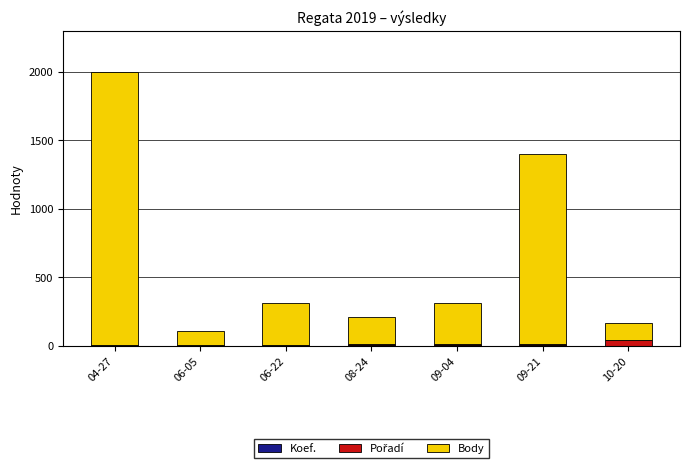

At which category is the sum across all series the highest?

04-27